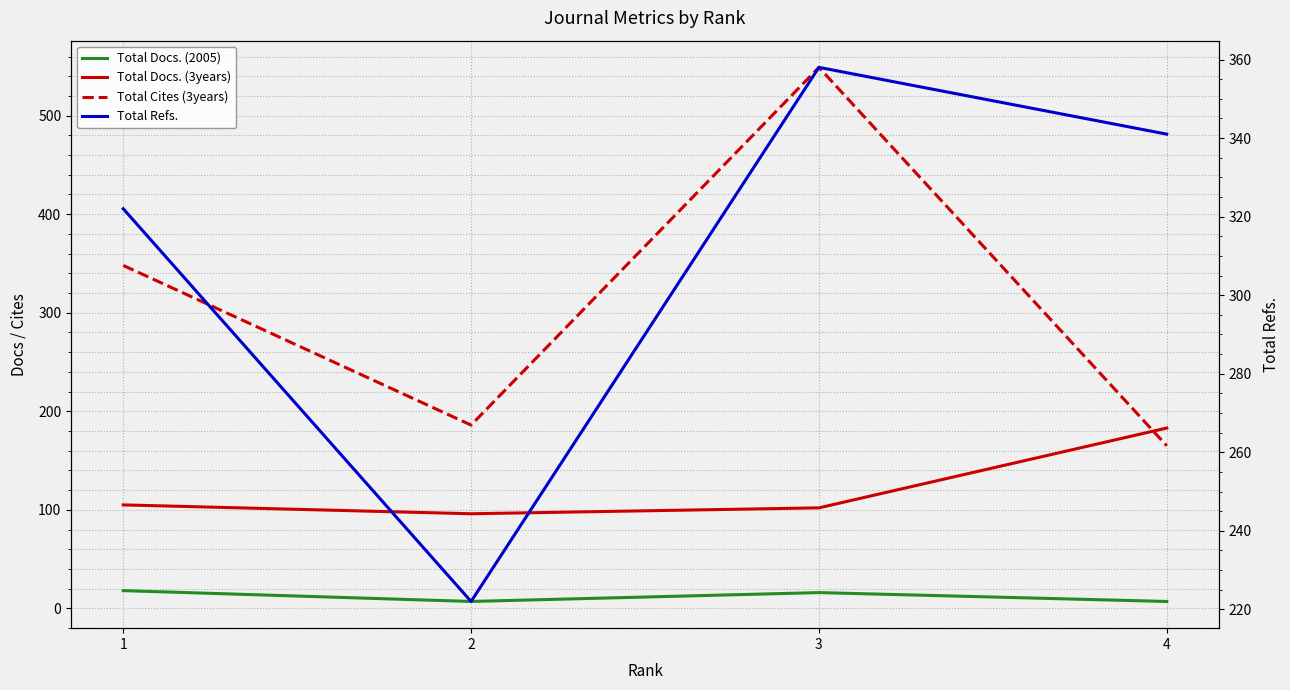

Which series has the widest spread of values?

Total Cites (3years)